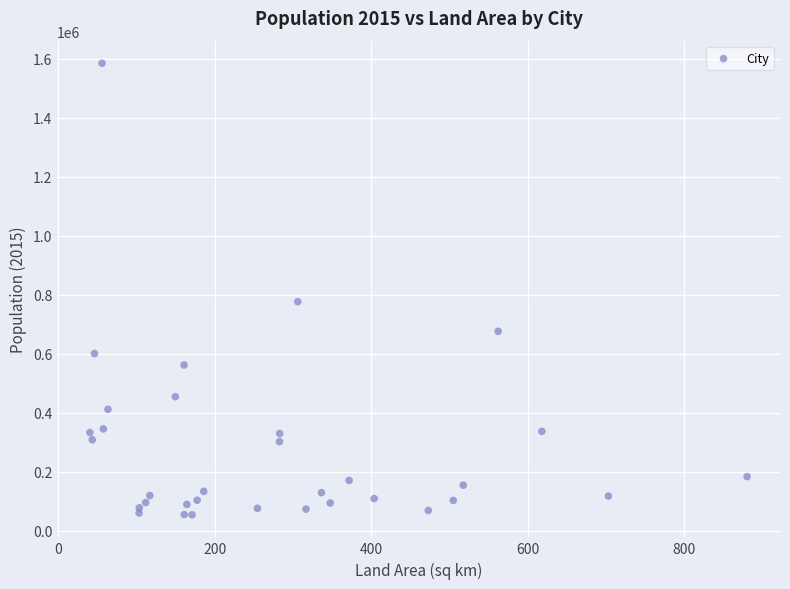

What Y value in the scatter plot is closest to 819243?

776386